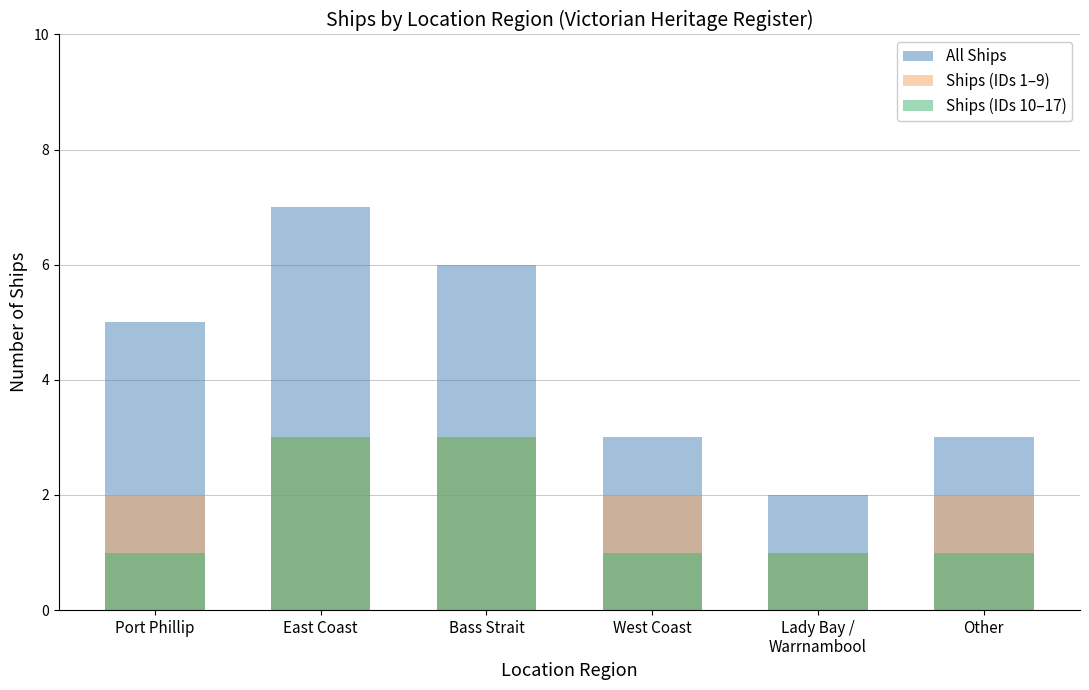

How many data points does each series have?

6